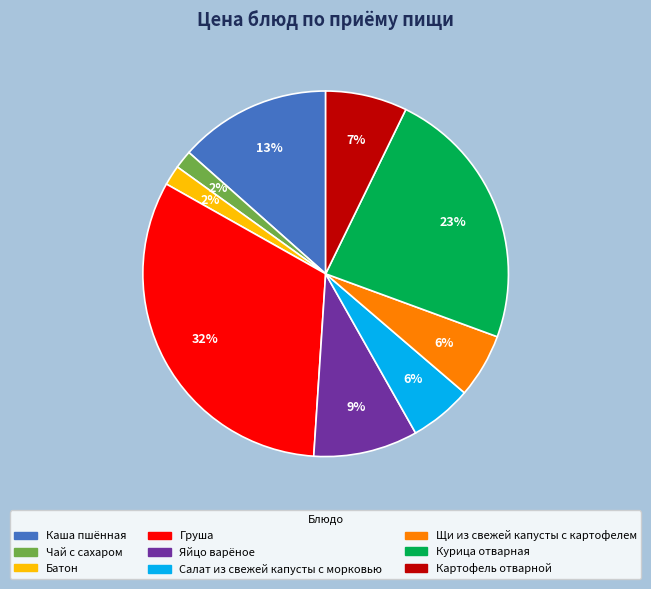

Is there a majority slice in this chart?

No